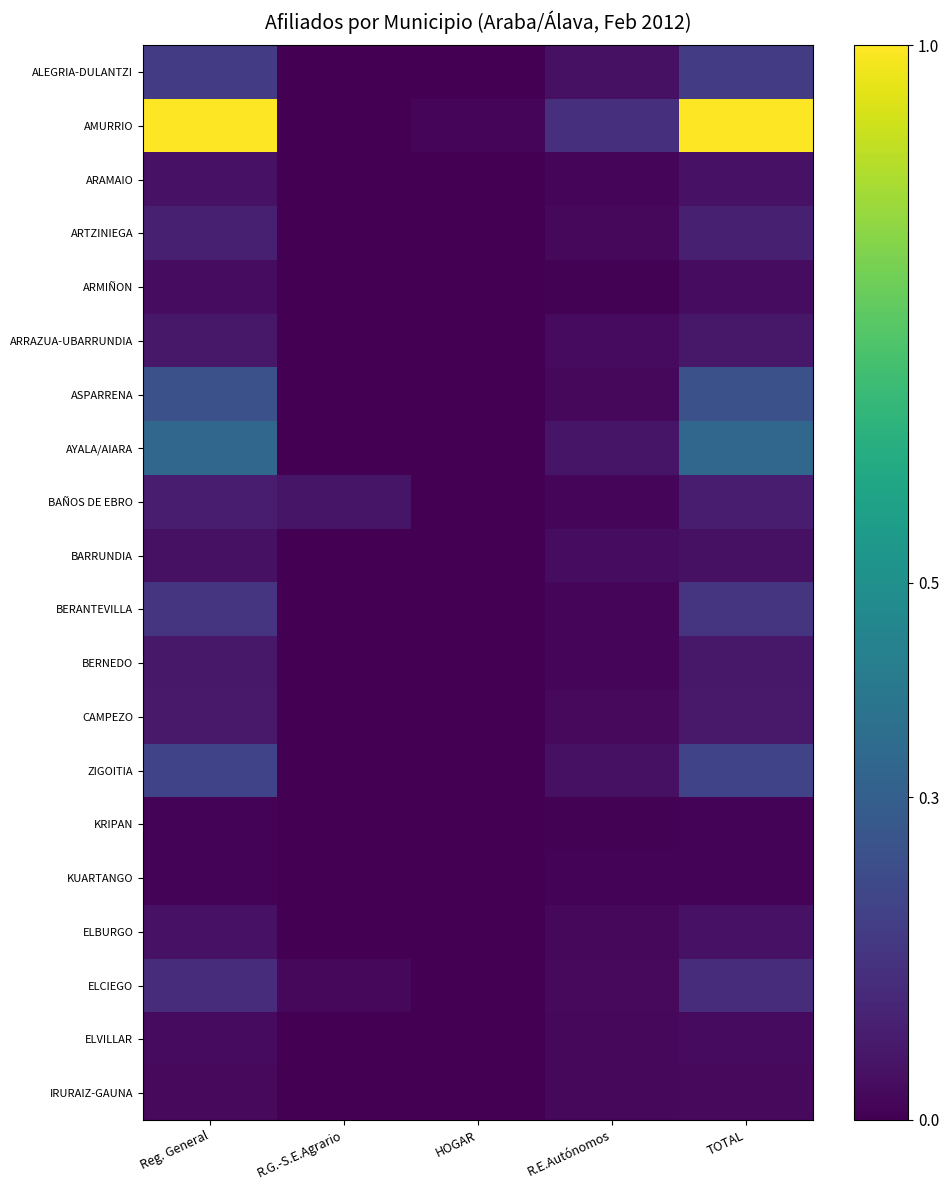

At which category is the sum across all series the highest?

Reg. General